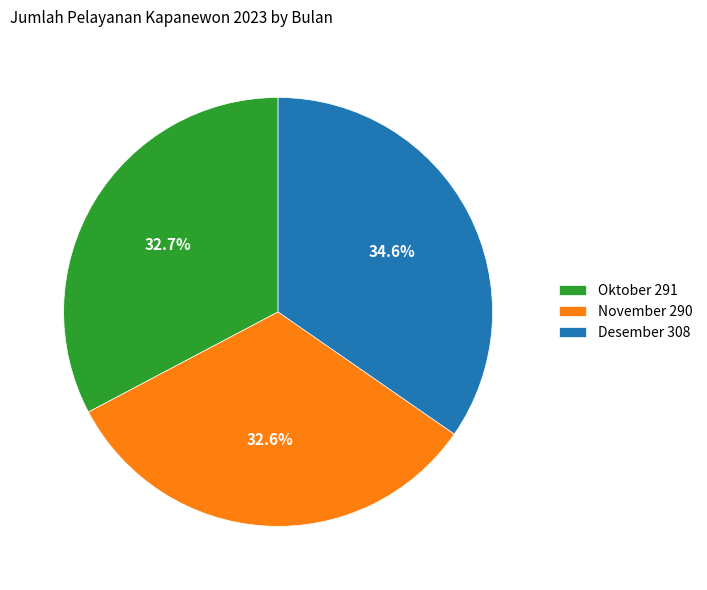

Which category has the biggest portion of the pie?

Desember